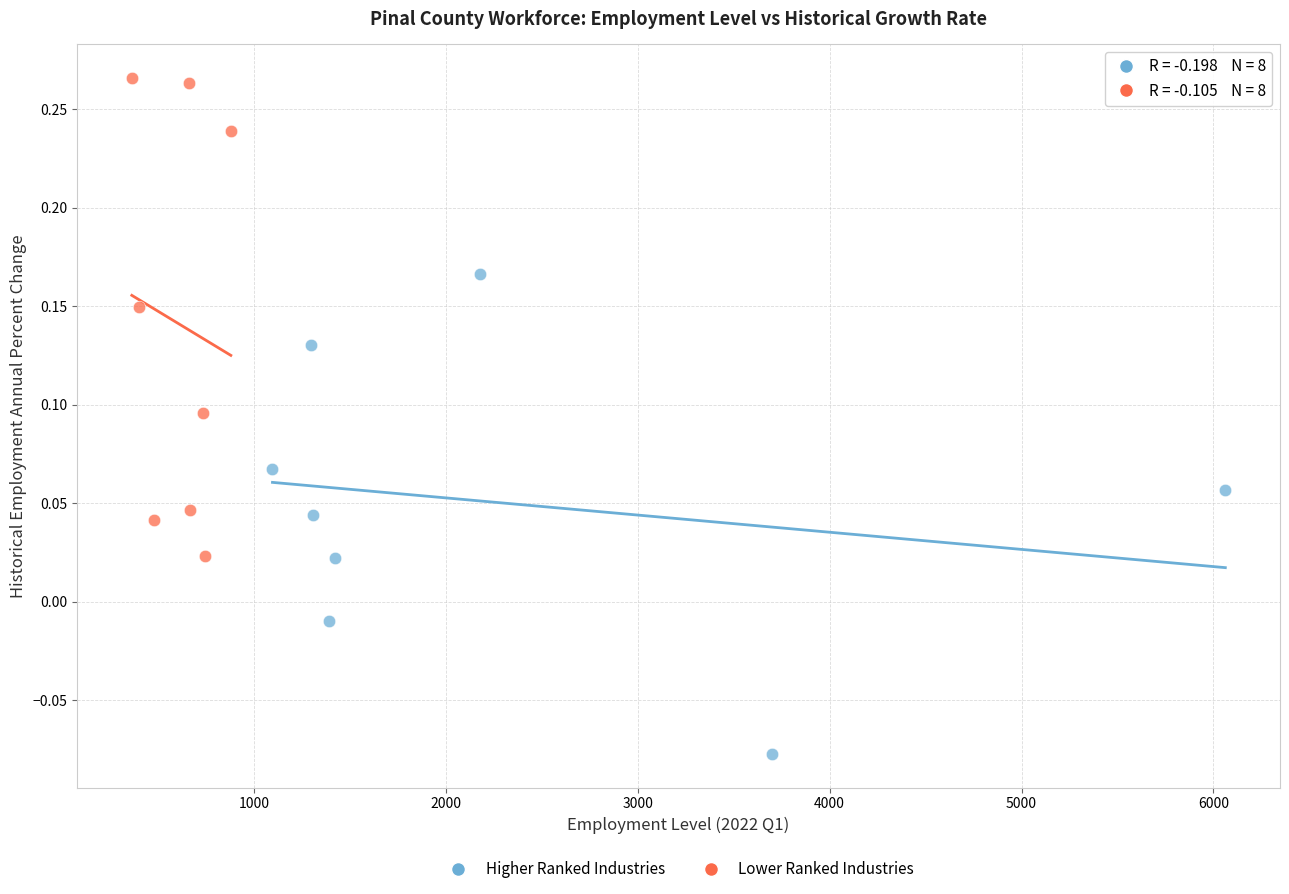

Which series contains the highest Y value?

Lower Ranked Industries